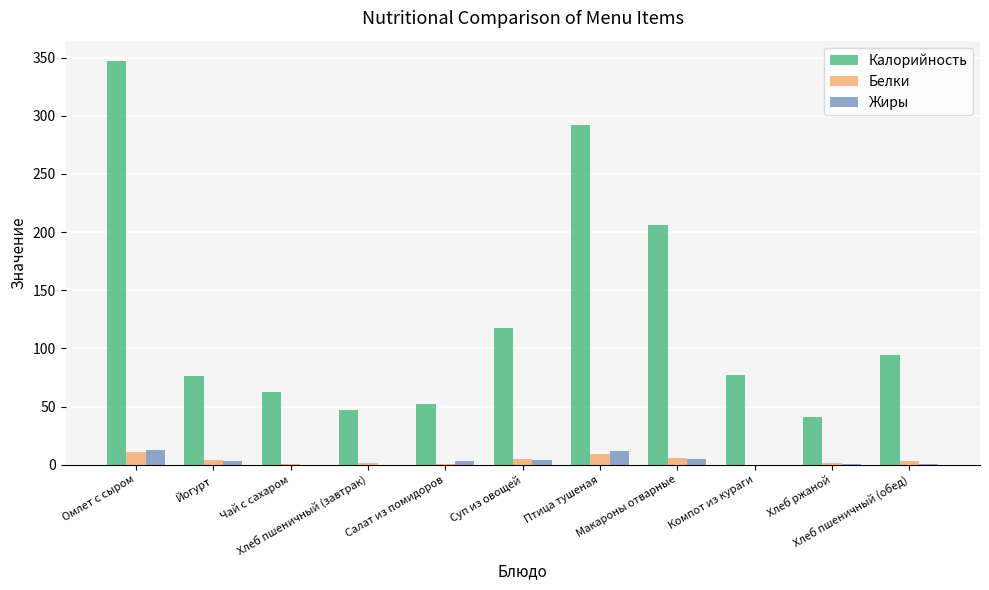

At which category is the sum across all series the highest?

Омлет с сыром